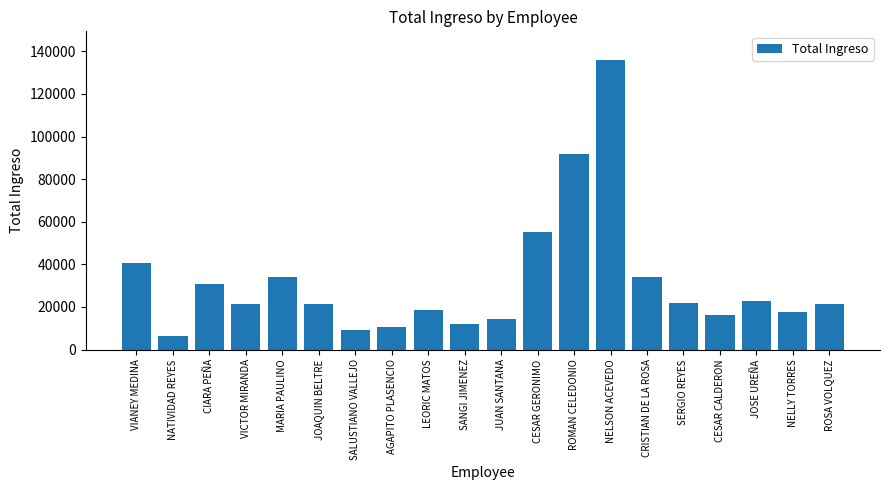

What is the sum of all values?

637677.1